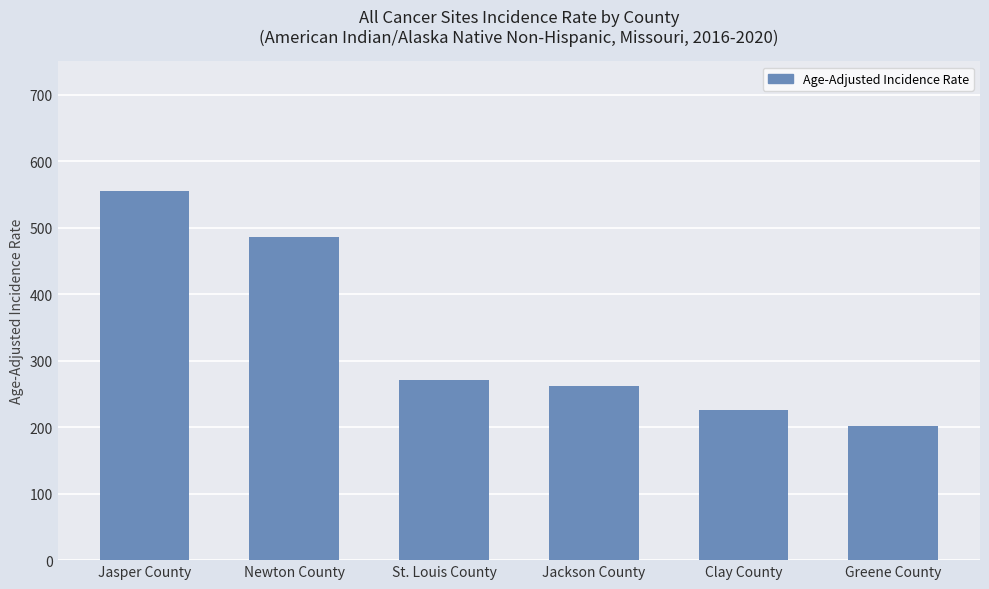

Rank the categories by value from lowest to highest.

Greene County, Clay County, Jackson County, St. Louis County, Newton County, Jasper County